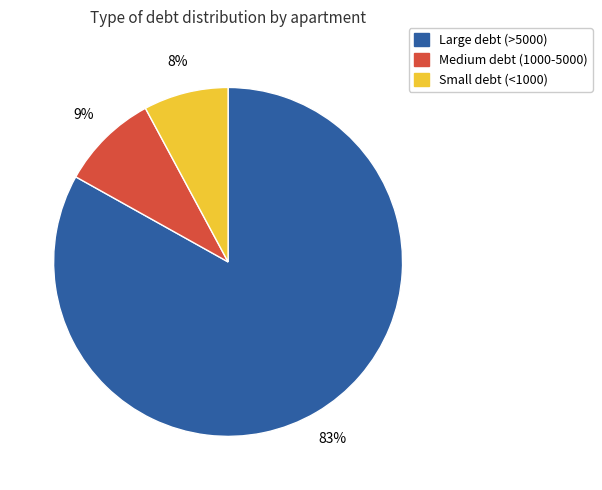

Does any single category account for the majority?

Yes